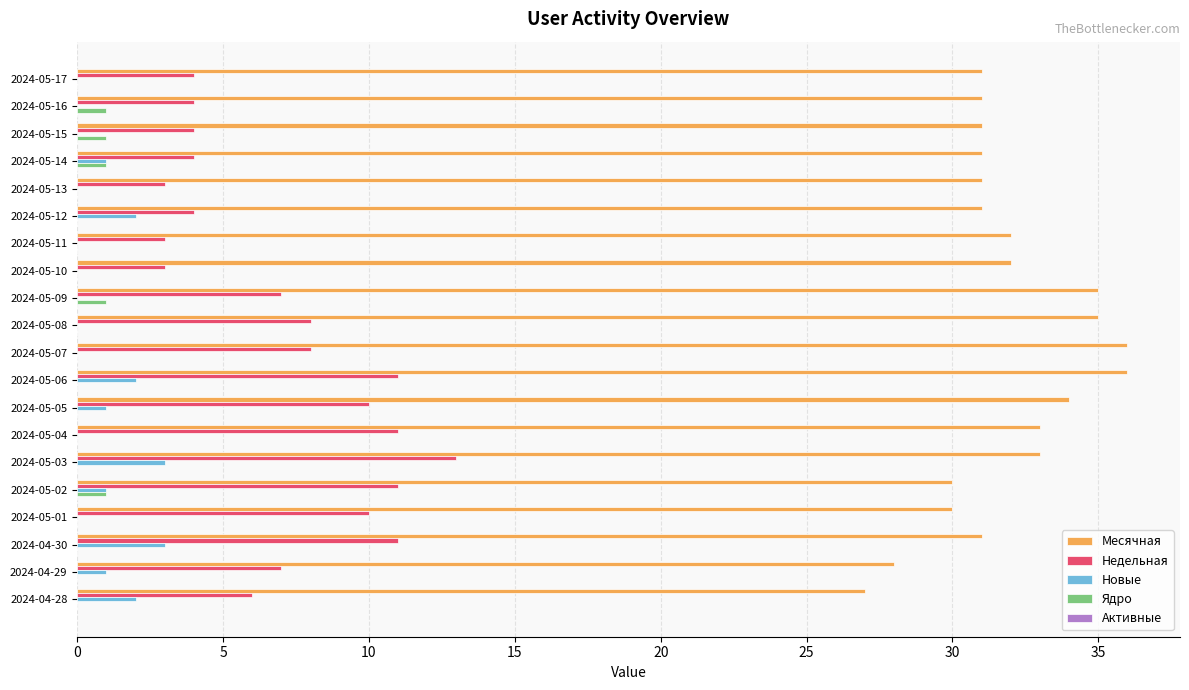

What is the greatest value displayed?

36